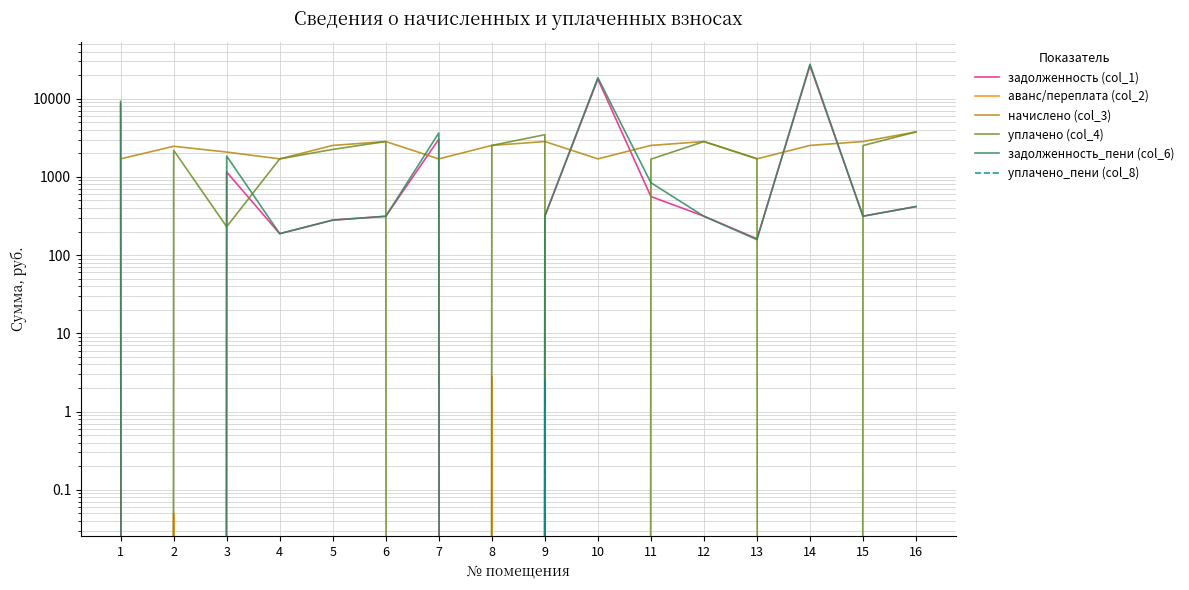

Between 4 and 2, which is larger?

4